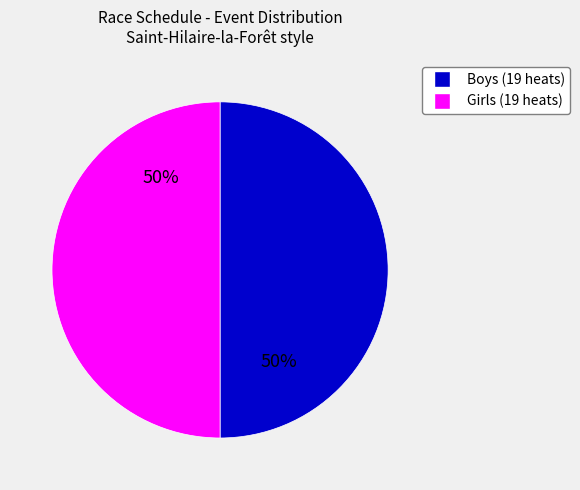

To the nearest percent, what is the average slice percentage?

50%